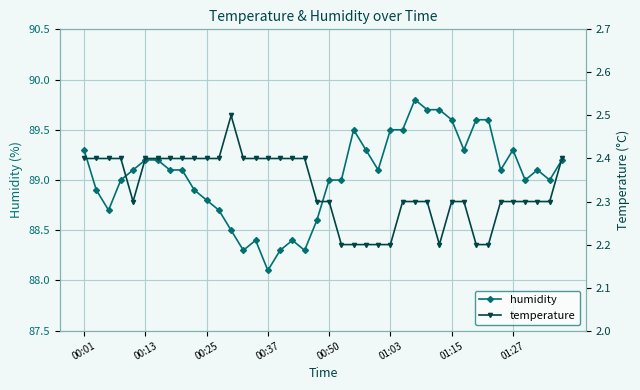

What are all the series names shown in the legend?

humidity, temperature